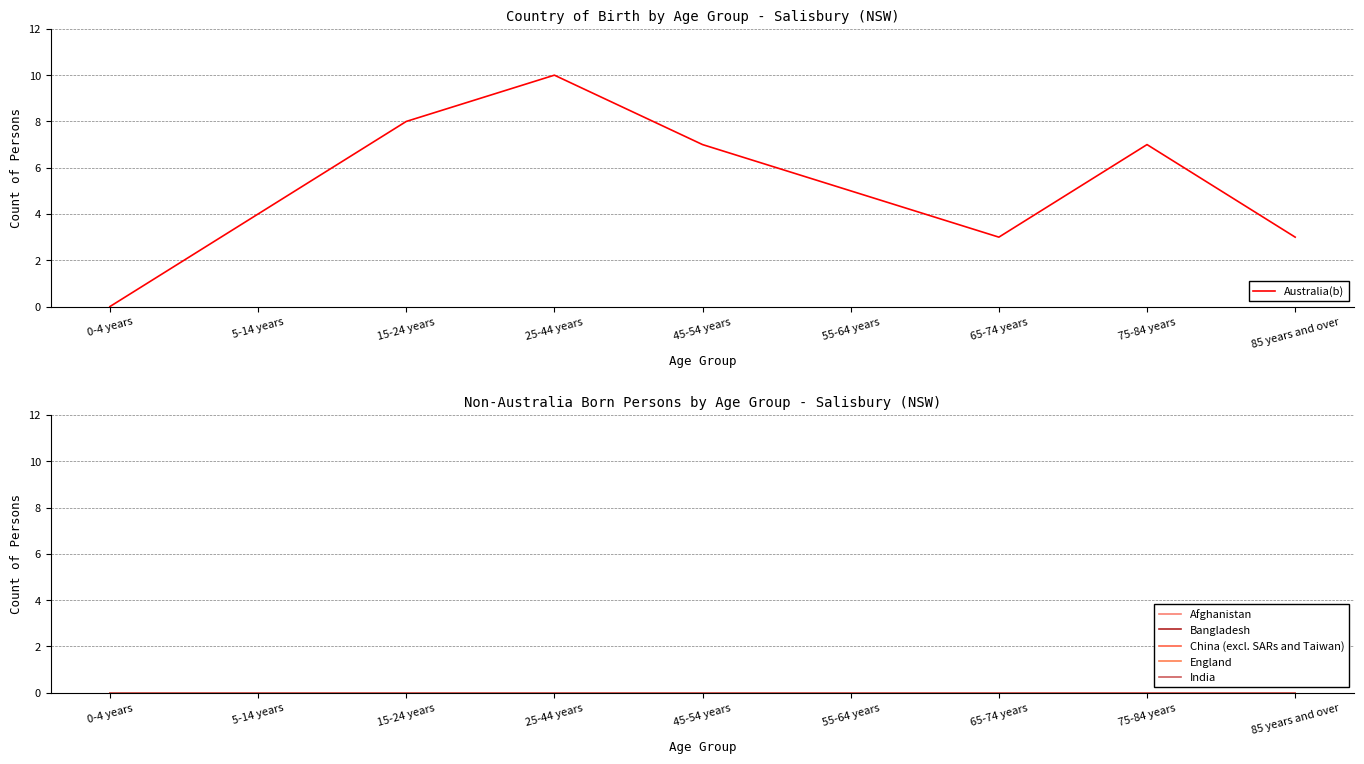

What is the value of the Australia(b) point at the 6th from the left?

5